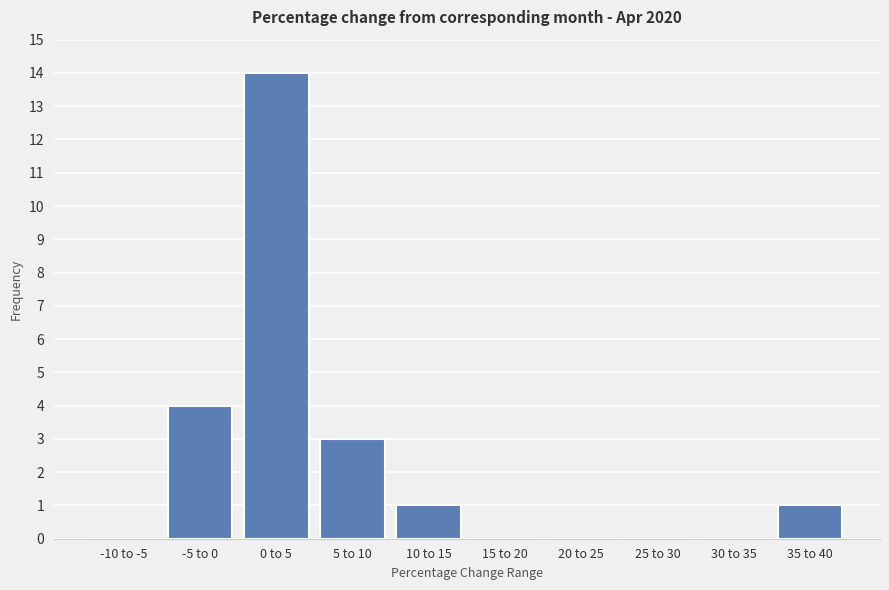

Reading left to right, what are all the values shown in this chart?

-10 to -5=0	-5 to 0=4	0 to 5=14	5 to 10=3	10 to 15=1	15 to 20=0	20 to 25=0	25 to 30=0	30 to 35=0	35 to 40=1